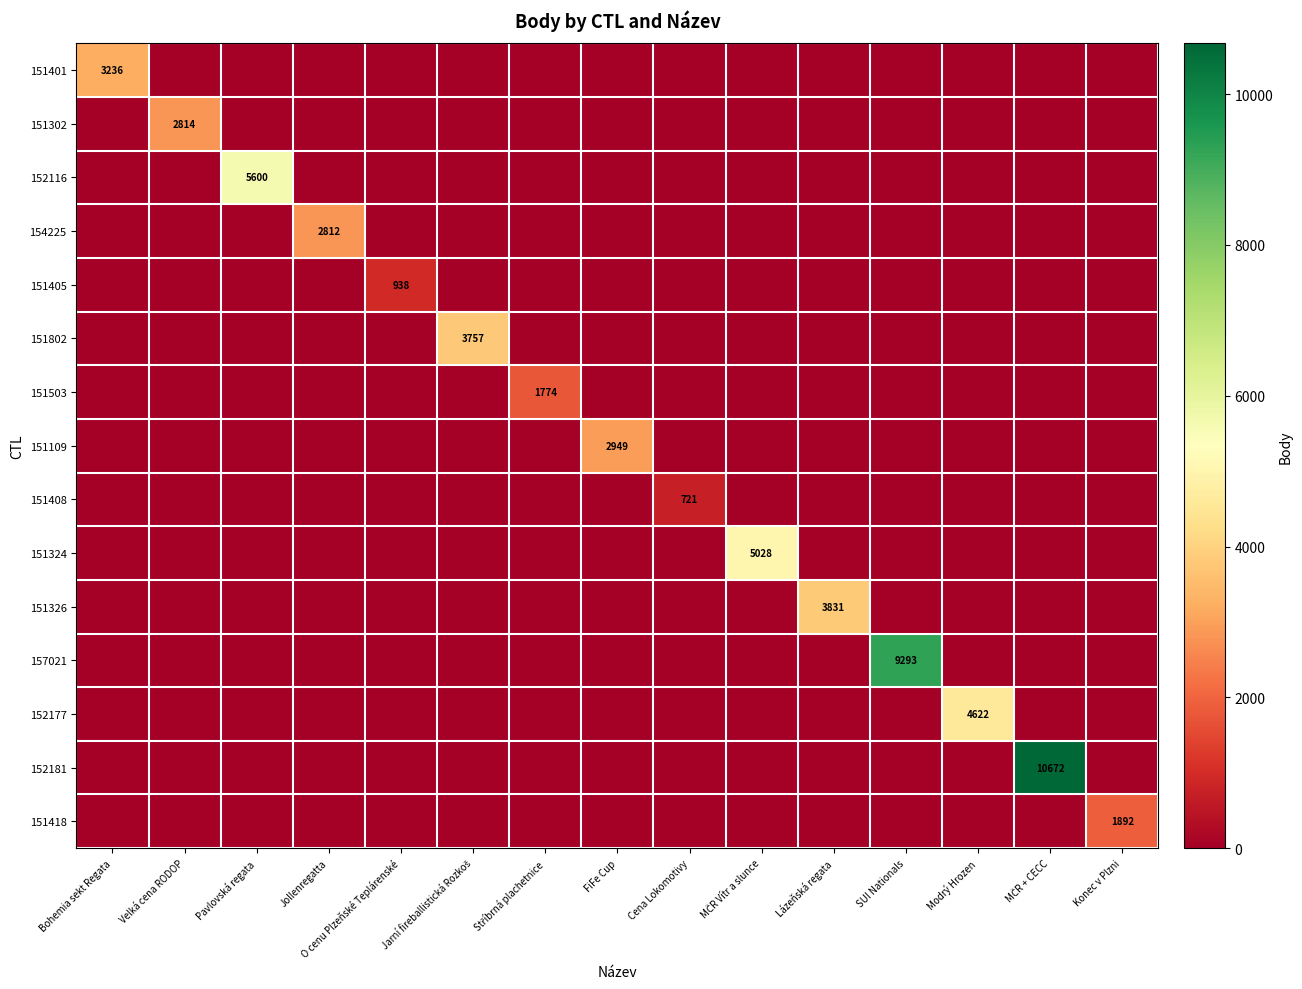

The value of 157021 at SUI Nationals is 9293. True or false?

True